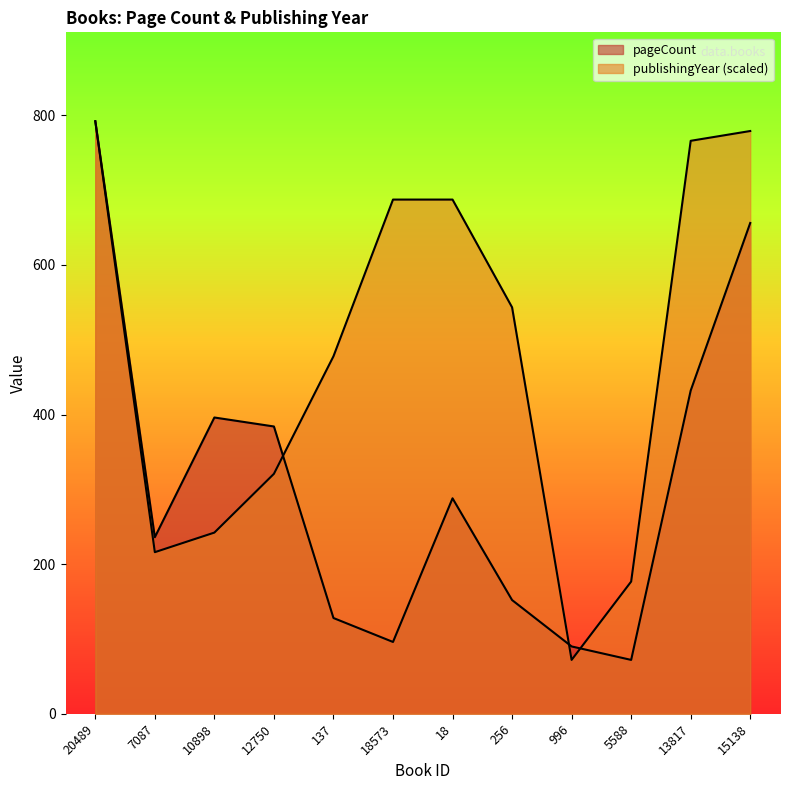

Where is publishingYear nearest to the value 432?

137